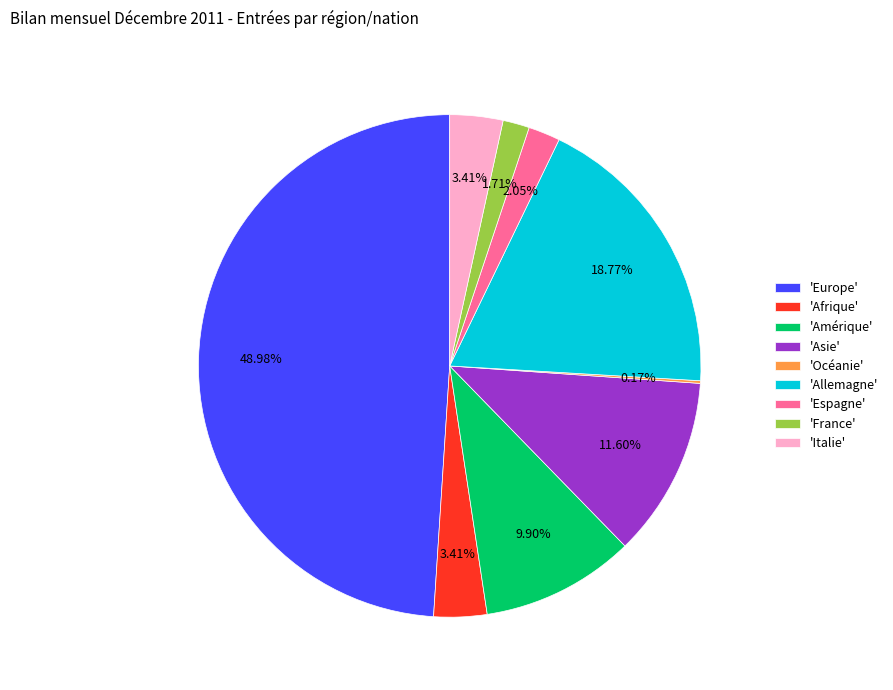

Between 'Amérique' and 'Asie', which is larger?

'Asie'